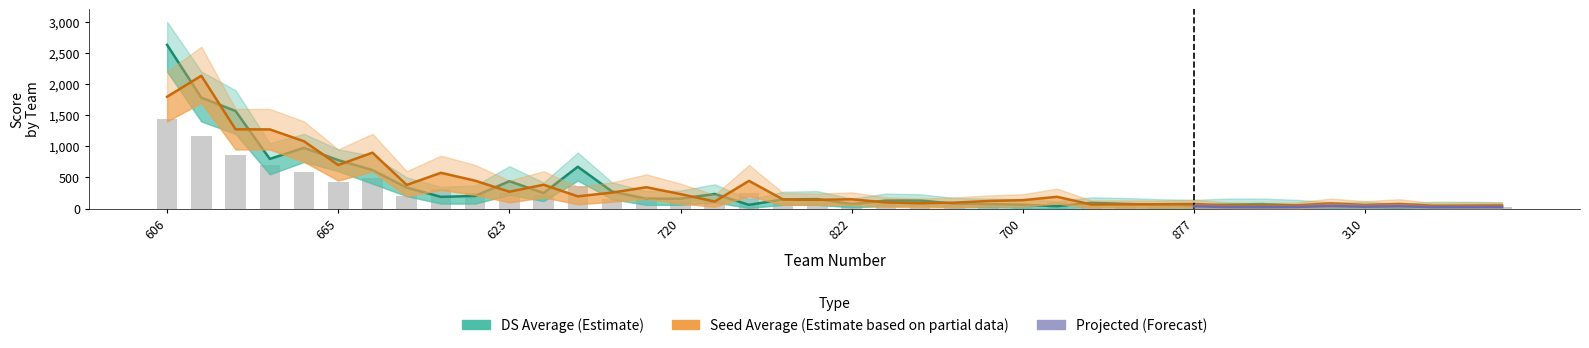

Read the Seed Average value at 803.

75.0